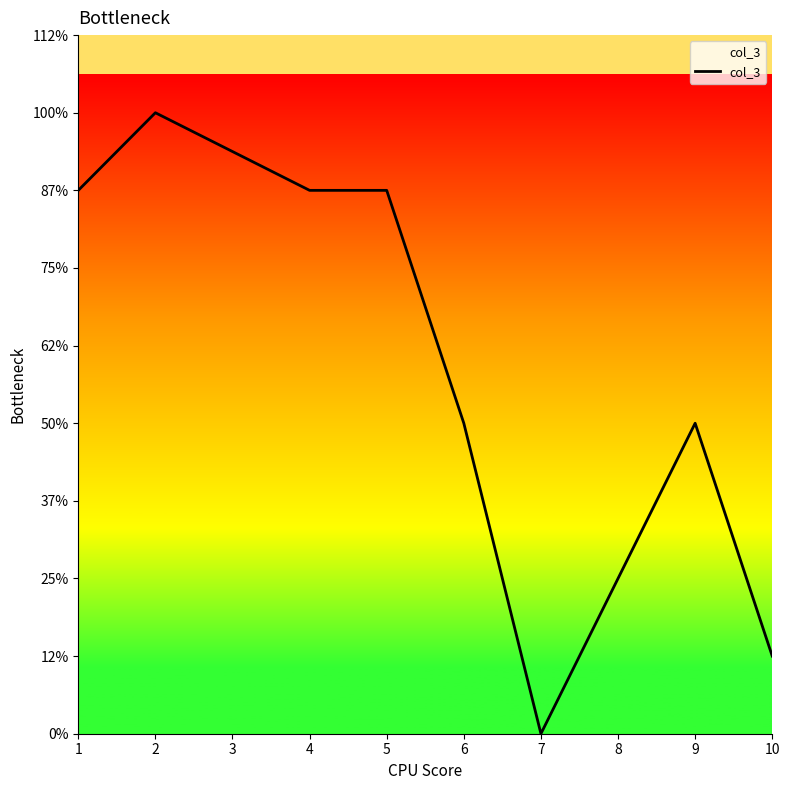

Does the chart display data point markers on the line(s)?

No